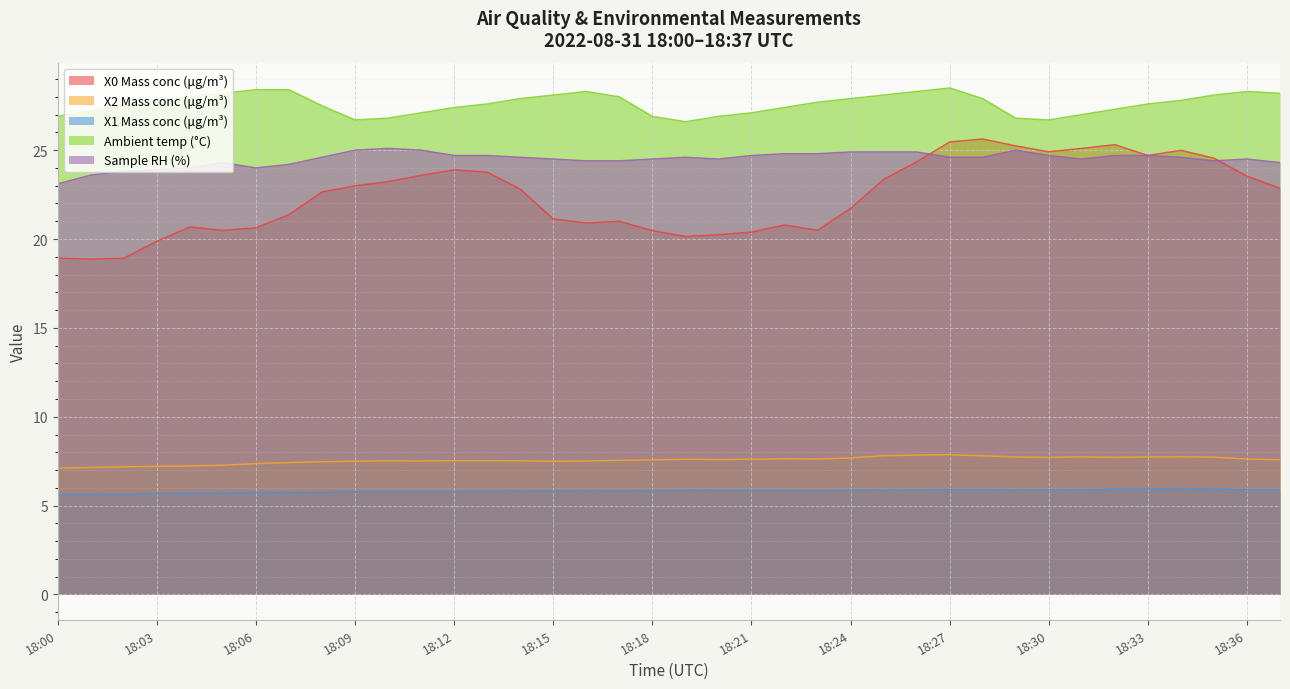

True or false: Sample RH (%) has more than 0 points higher than both neighbors.

True